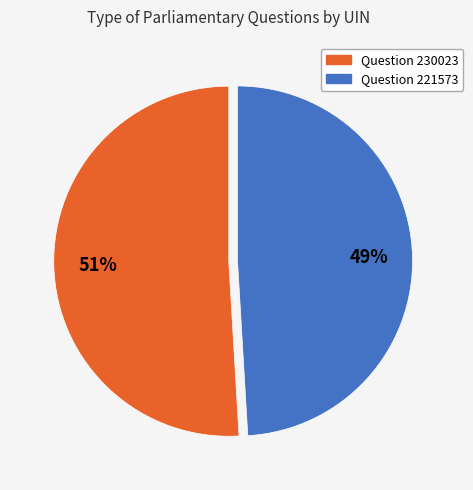

To the nearest percent, what is the average slice percentage?

50%